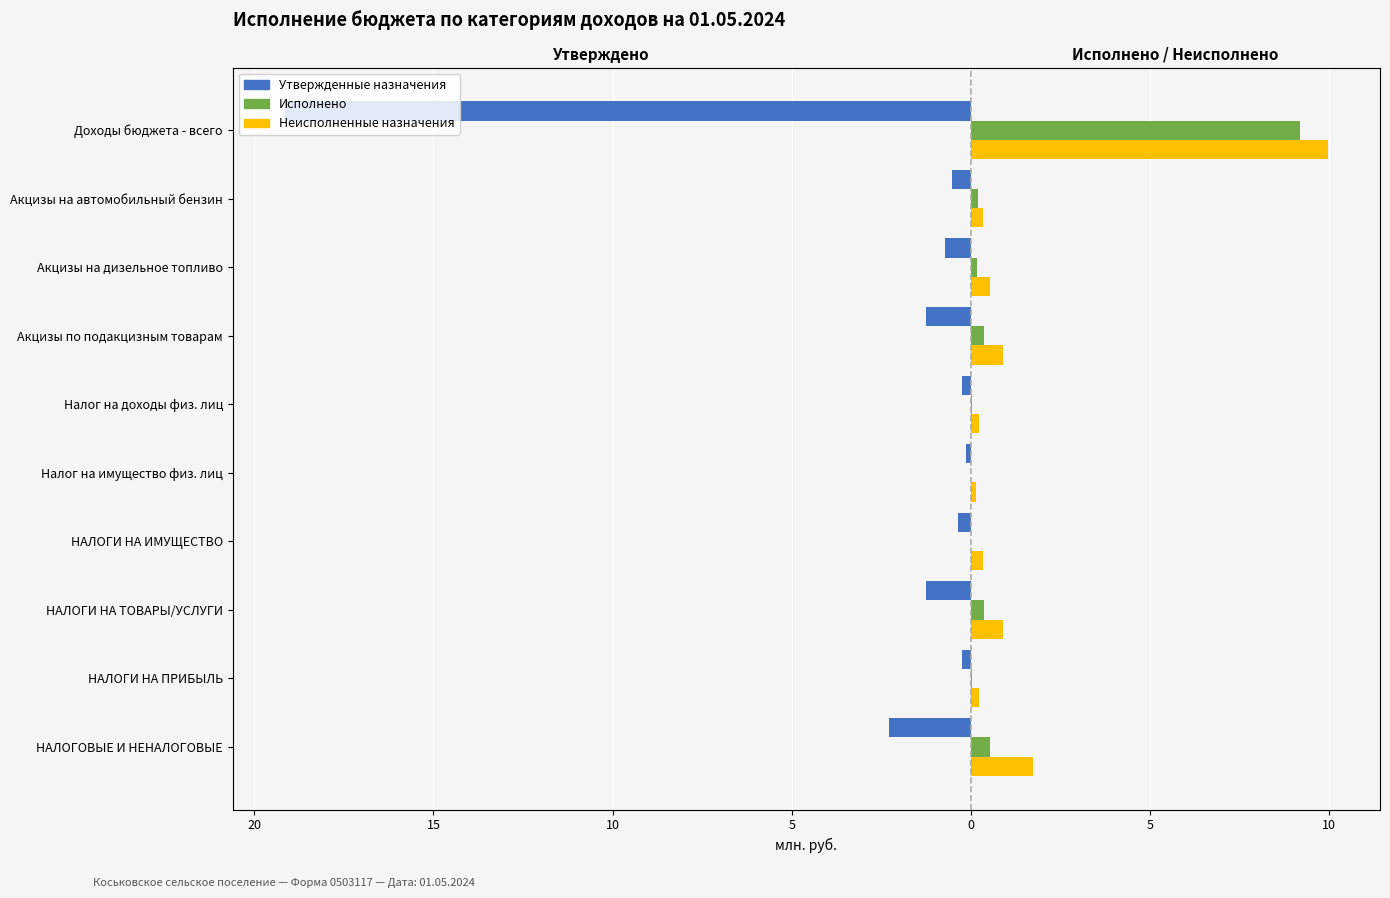

How many bars are there in total?

30